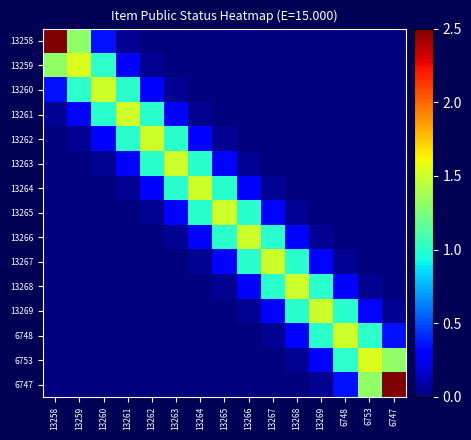

What is the spread (max minus min) of values at 13268?

1.5